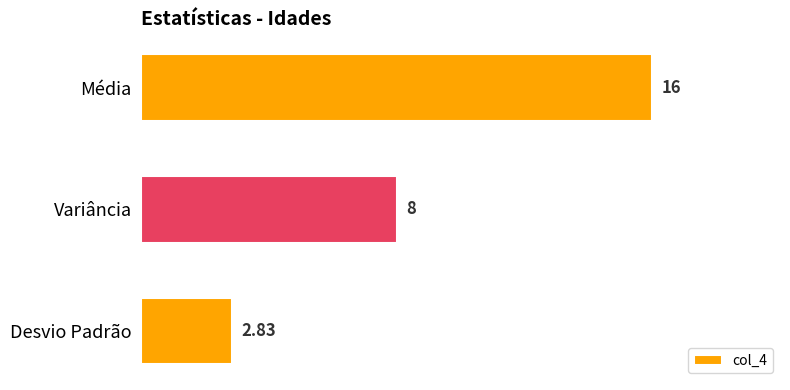

Where is the data nearest to the value 9?

Variância